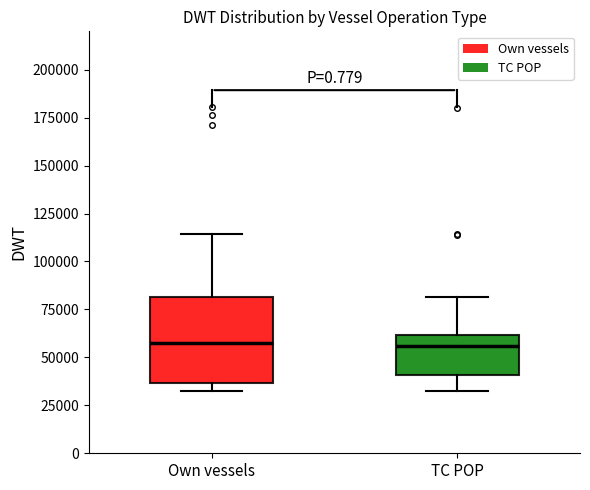

Reading left to right, read every box against the y-axis: the position of its median line, the range the box covers, and the ends of its whiskers. The values are not printed on the chart, so give them approximately, as read against the axis.

Own vessels: median 55000, box 35000 to 80000, whiskers 30000 to 115000
TC POP: median 55000, box 40000 to 60000, whiskers 30000 to 80000